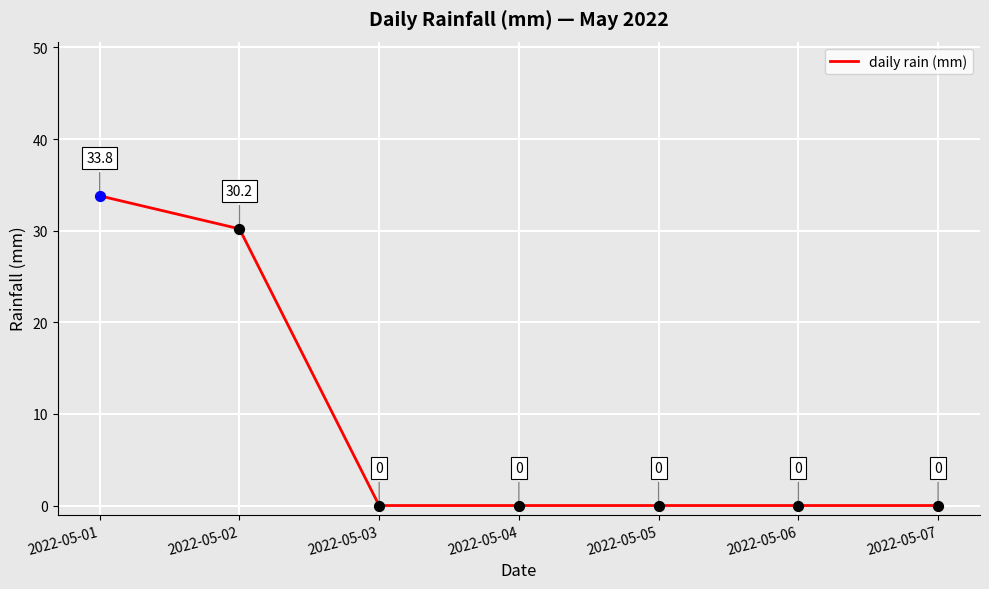

What is the change in value from 2022-05-01 to 2022-05-04?

-33.8